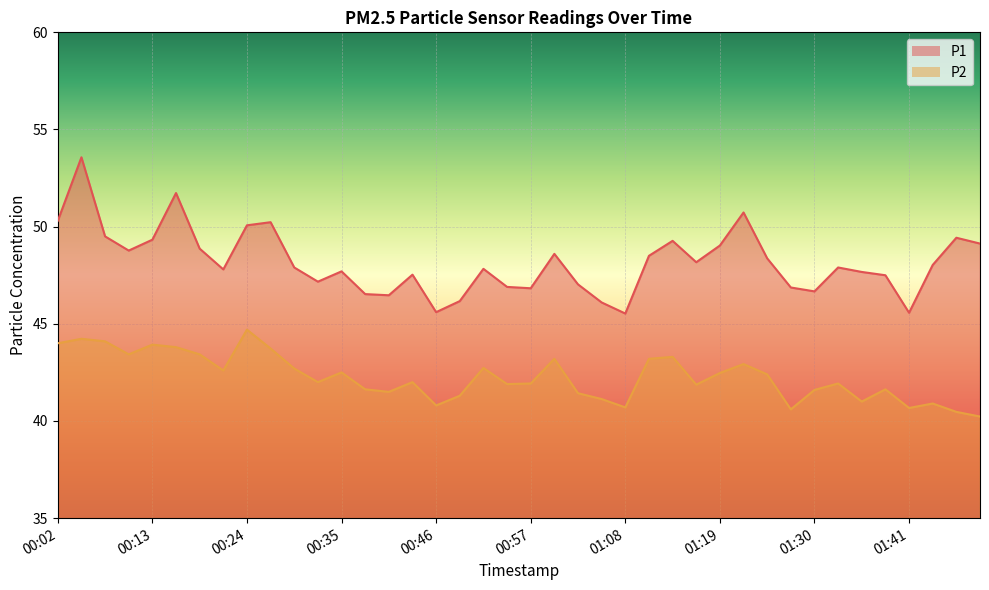

Which category has the lowest value across all series?

01:52